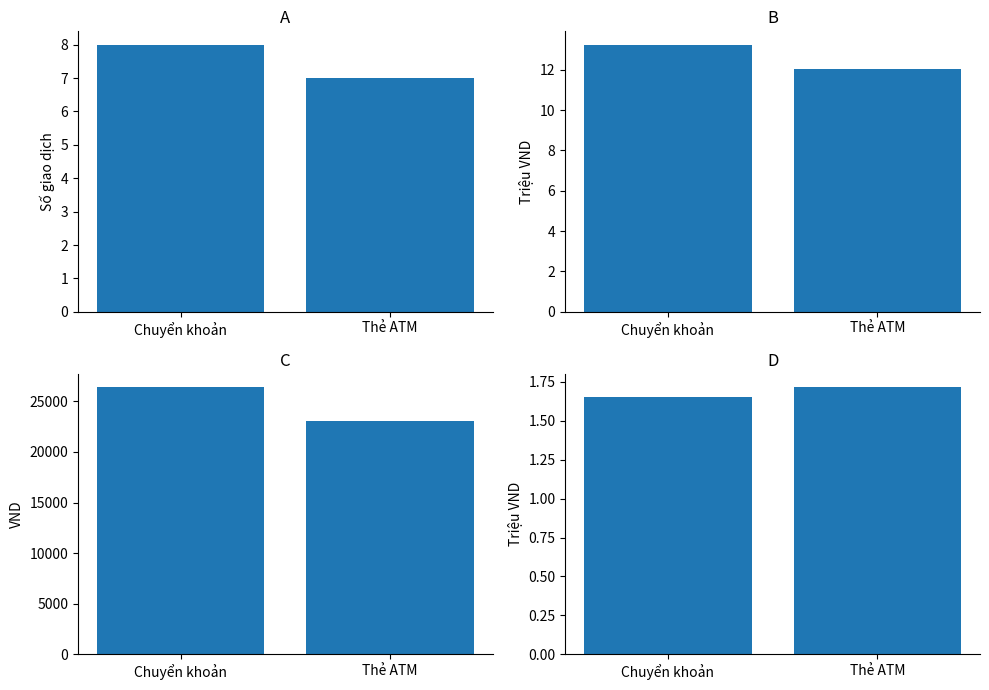

Reading right to left, what are all the values shown in this chart?

Số giao dịch: 7.0	8.0
Tổng giá trị (triệu VND): 12.0	13.2
Tổng phí (VND): 23100.0	26400.0
Giá trị TB (triệu VND): 1.7	1.7